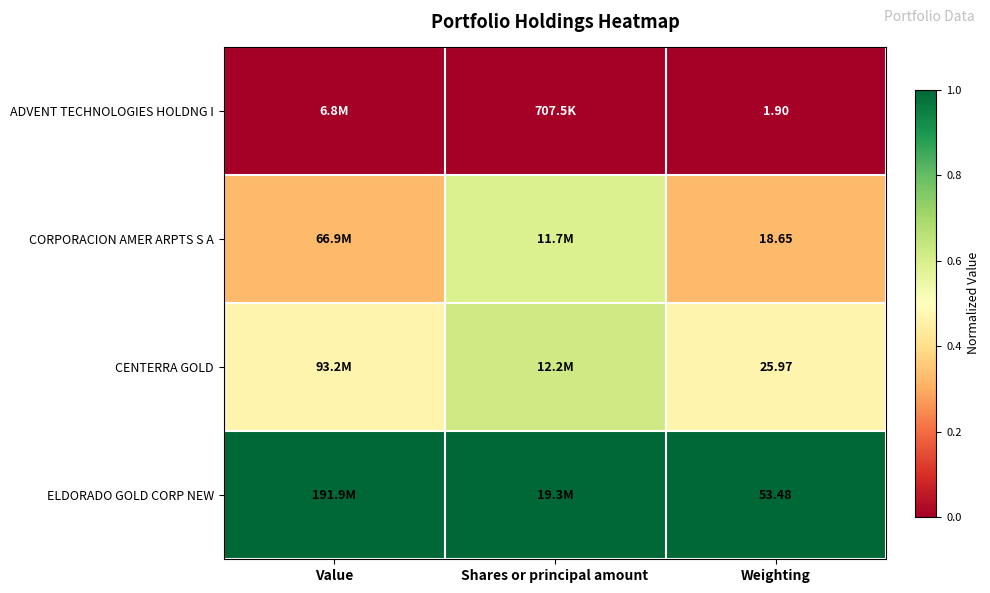

Rank the series at Weighting from lowest to highest value.

ADVENT TECHNOLOGIES HOLDNG I, CORPORACION AMER ARPTS S A, CENTERRA GOLD, ELDORADO GOLD CORP NEW